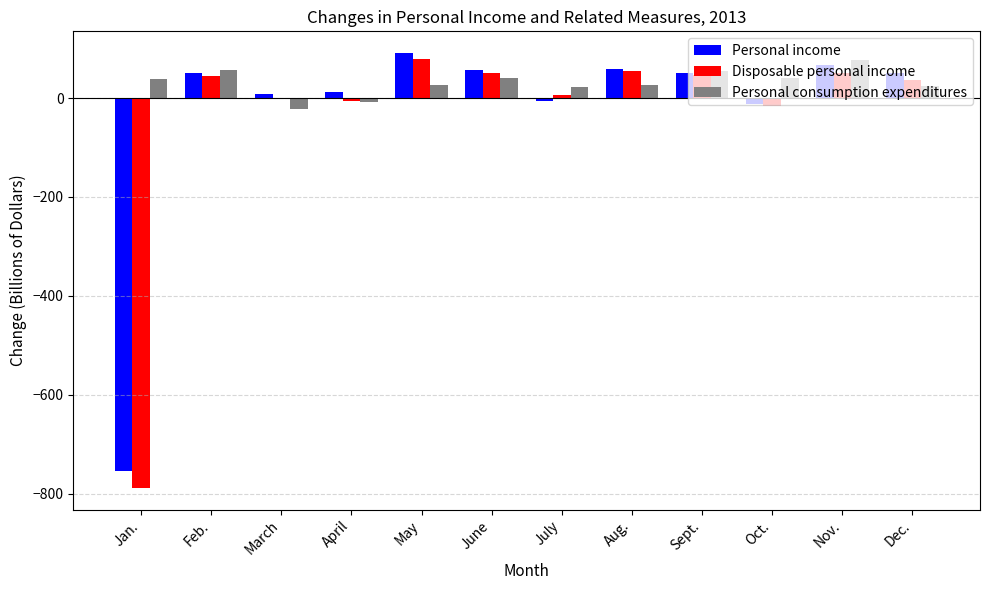

Are the bars horizontal?

No